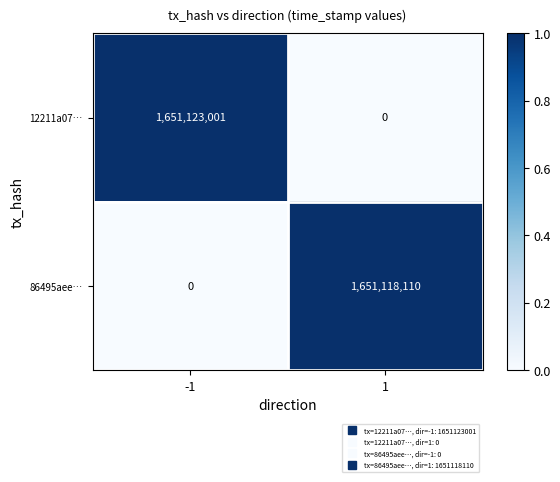

Reading left to right, what are all the values shown in this chart?

12211a07…: -1=1651123001	1=0
86495aee…: -1=0	1=1651118110